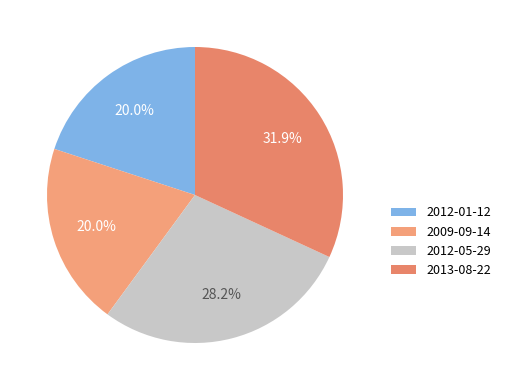

The 2012-01-12 slice represents 12% of the pie. True or false?

False